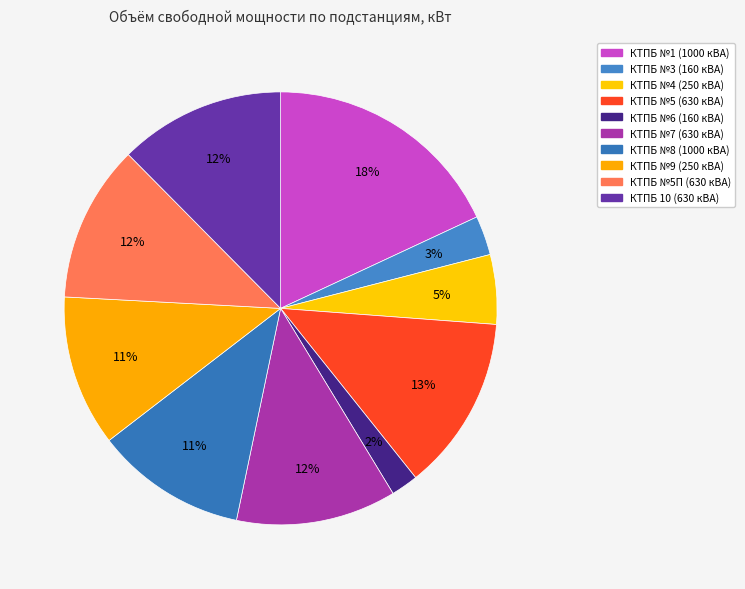

What is the largest slice in the pie chart?

КТПБ №1 (1000 кВА)